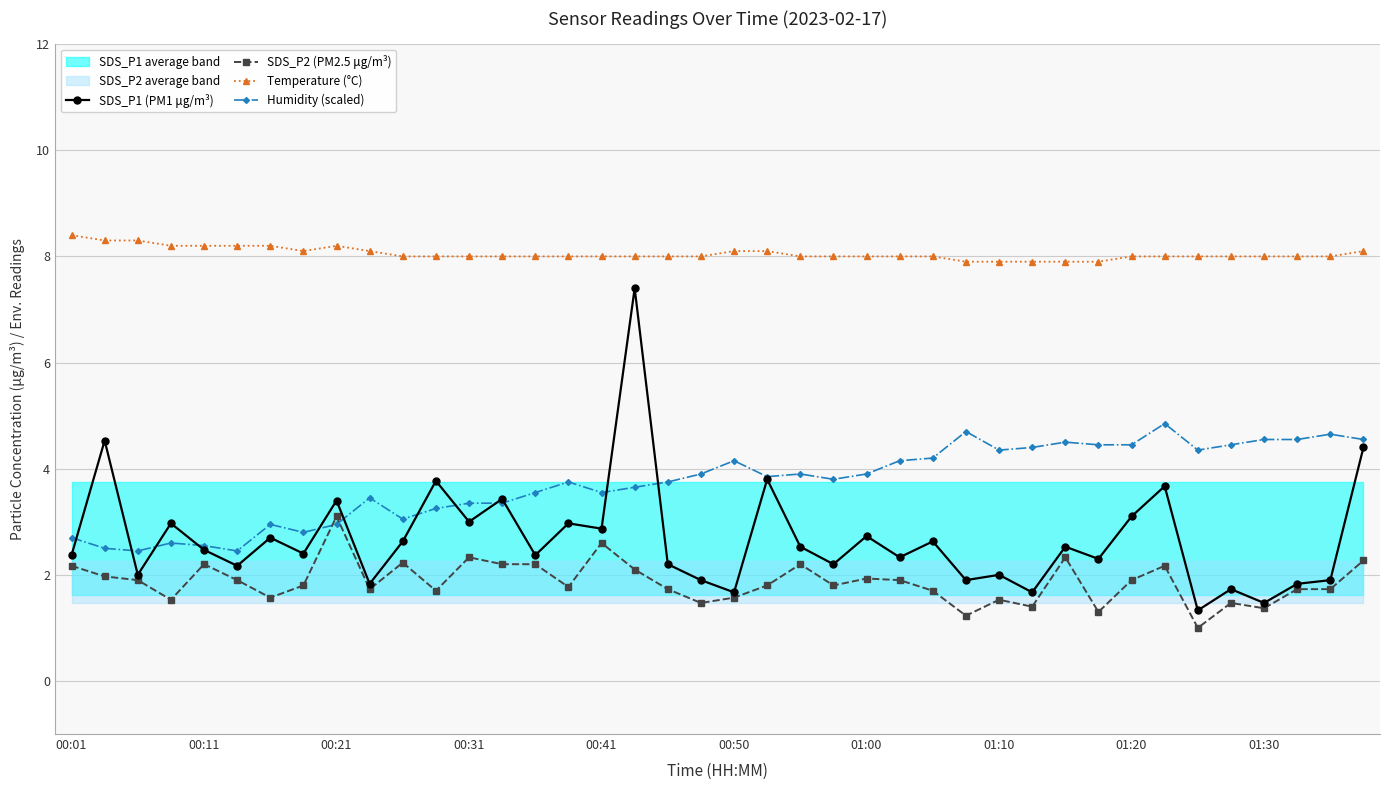

True or false: SDS_P1 (PM1 μg/m³) and Temperature (°C) cross at least once.

False